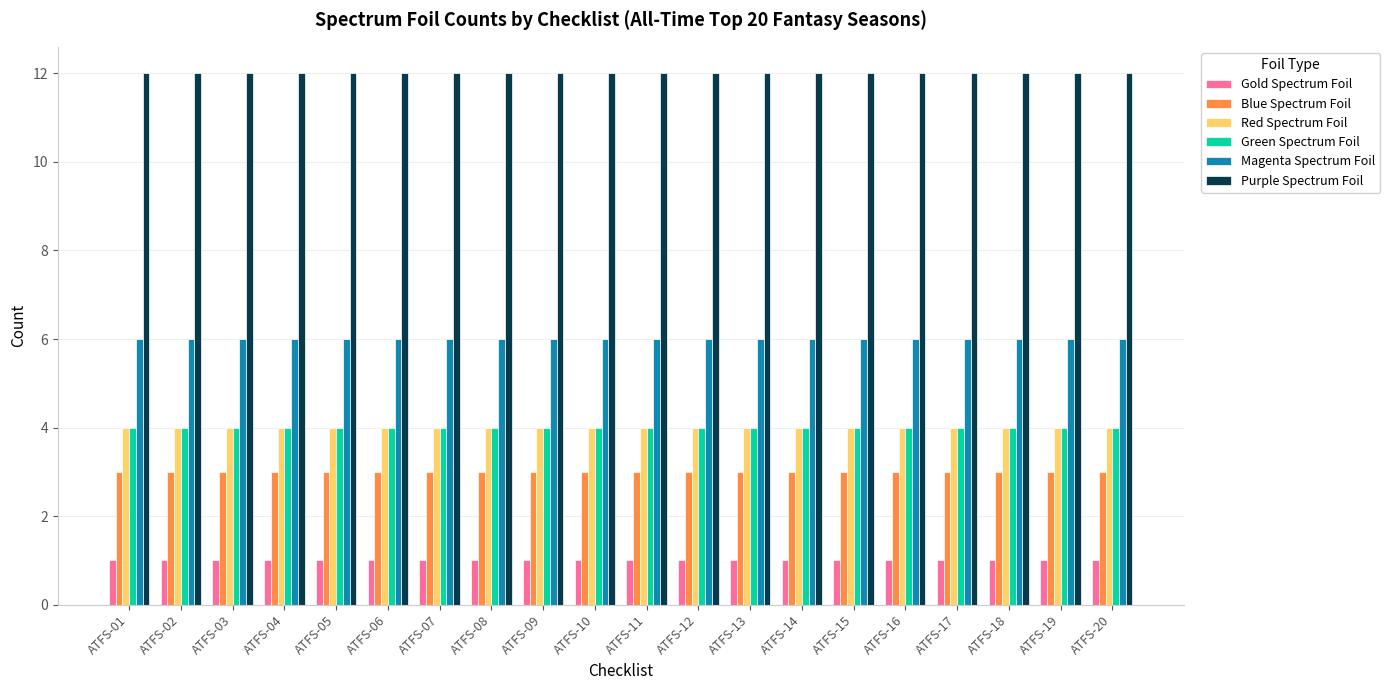

How many bars are there in each group?

6